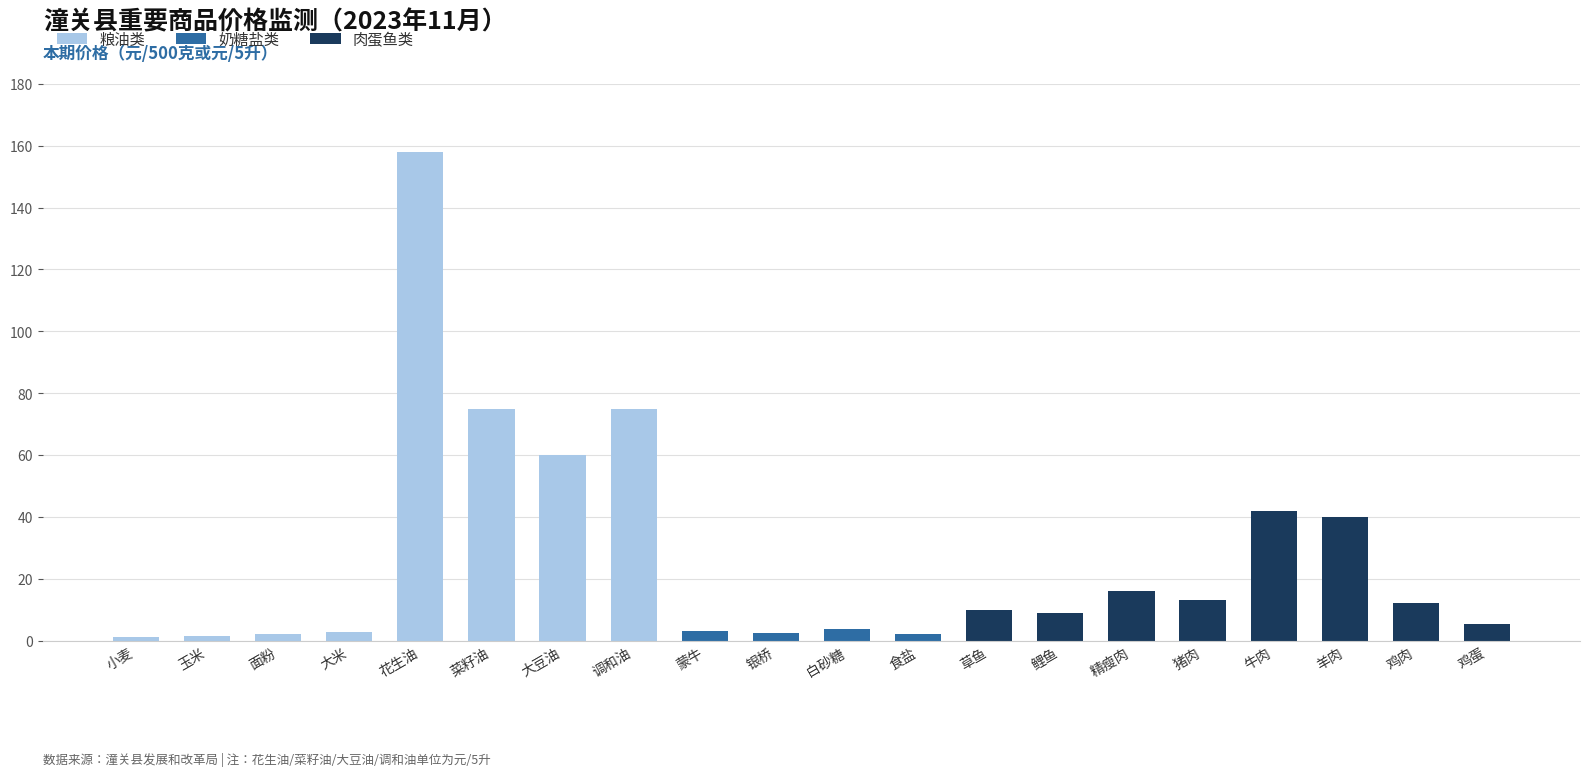

True or false: 粮油类 has a value of -56.1 at 鲤鱼.

False